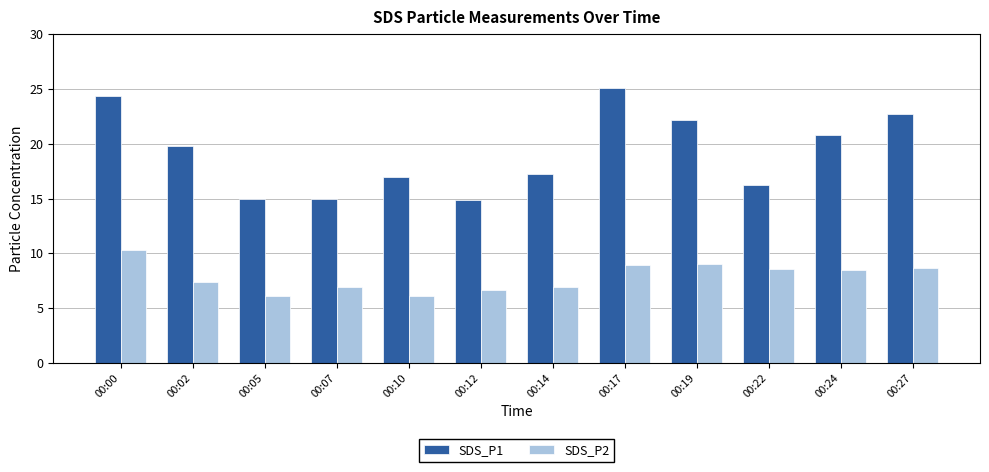

Is the value of SDS_P2 at 00:12 greater than the value of SDS_P1 at 00:24?

No